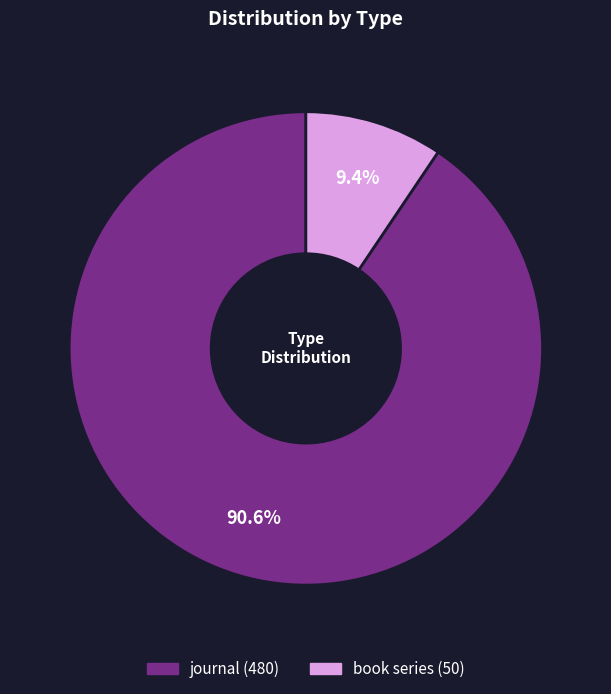

Count the number of slices in the pie.

2